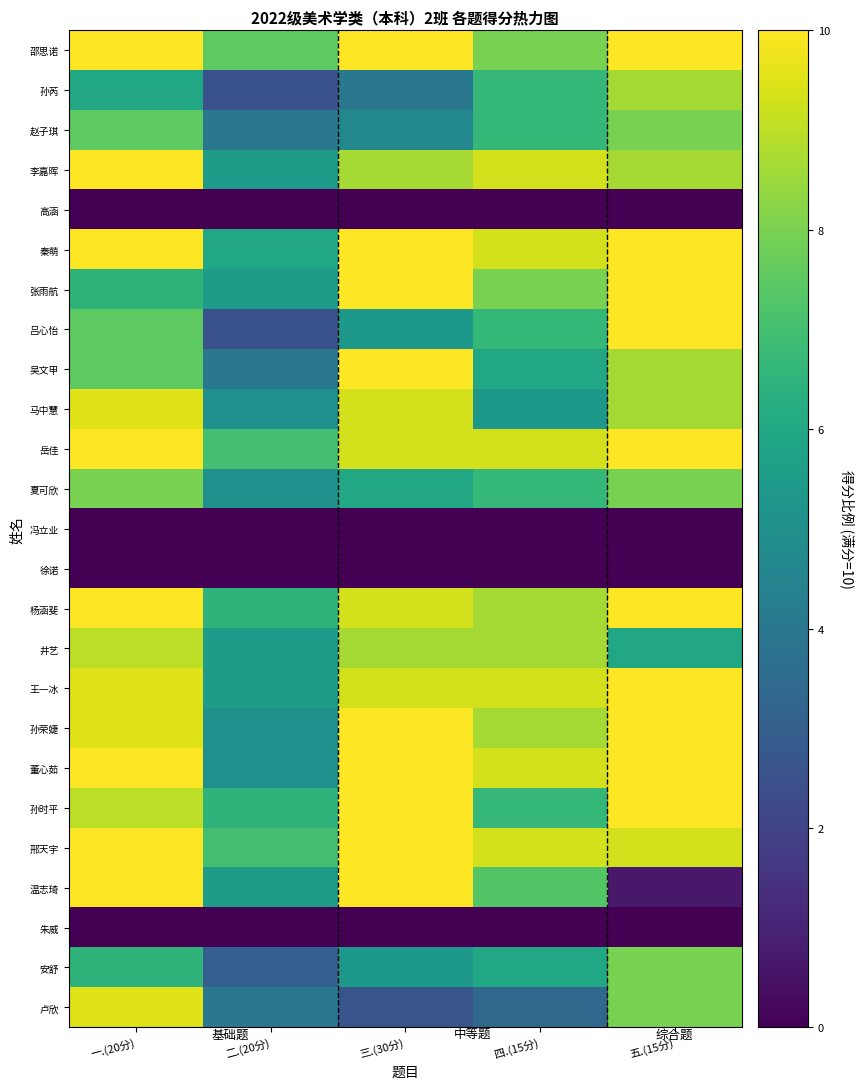

Between 五.(15分) and 一.(20分), which is larger?

五.(15分)